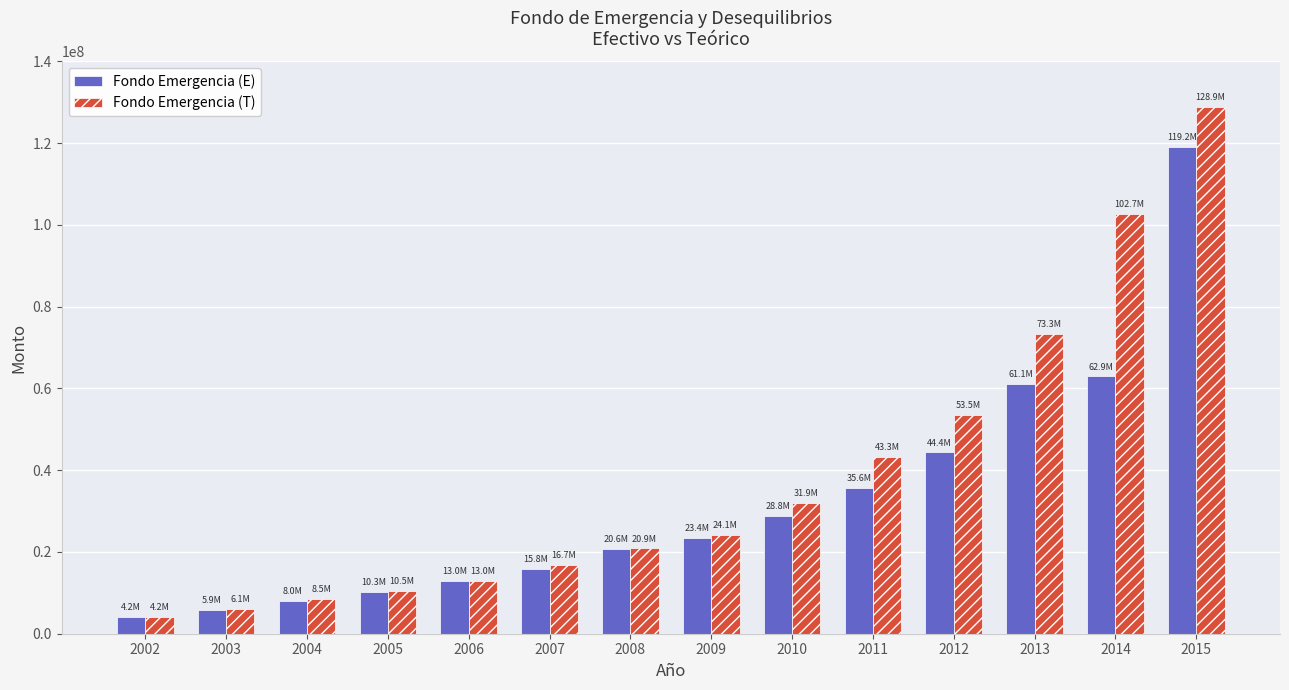

At which category is the sum across all series the highest?

2015